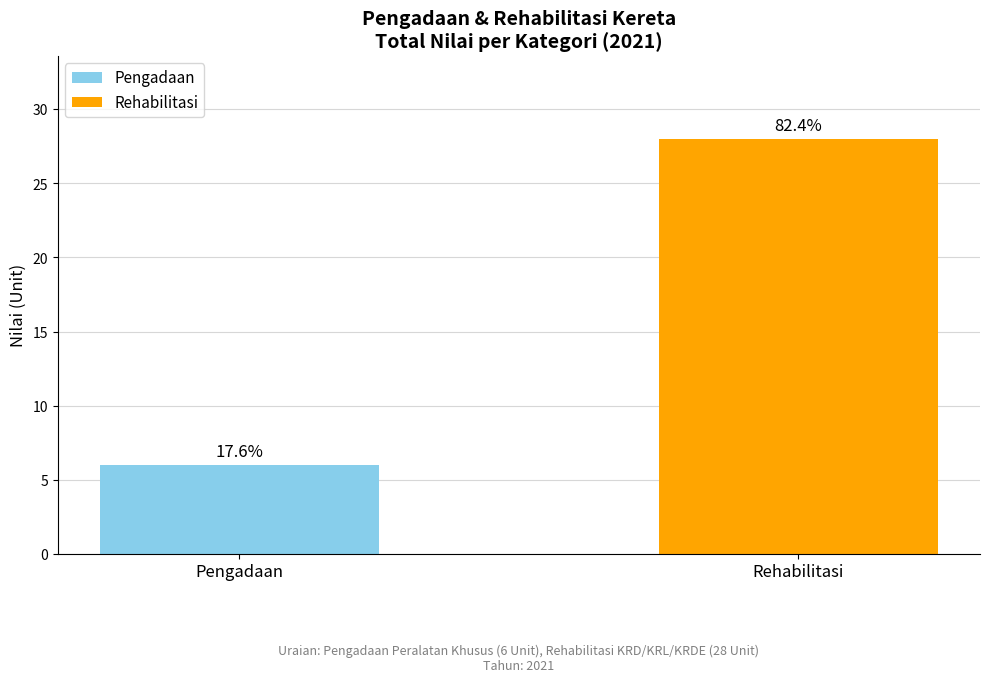

What are all the series names shown in the legend?

Pengadaan, Rehabilitasi